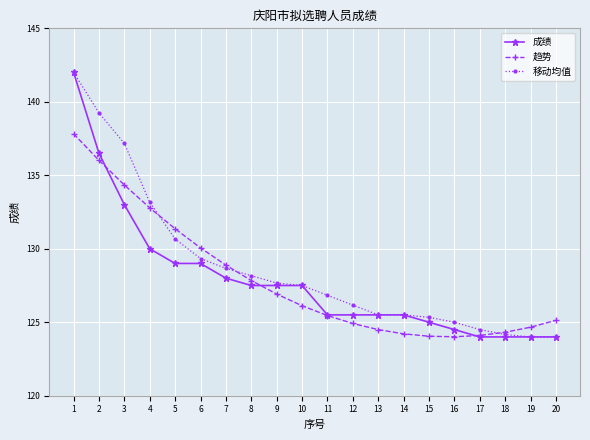

The 移动均值 series shows 38.7 at 5. True or false?

False